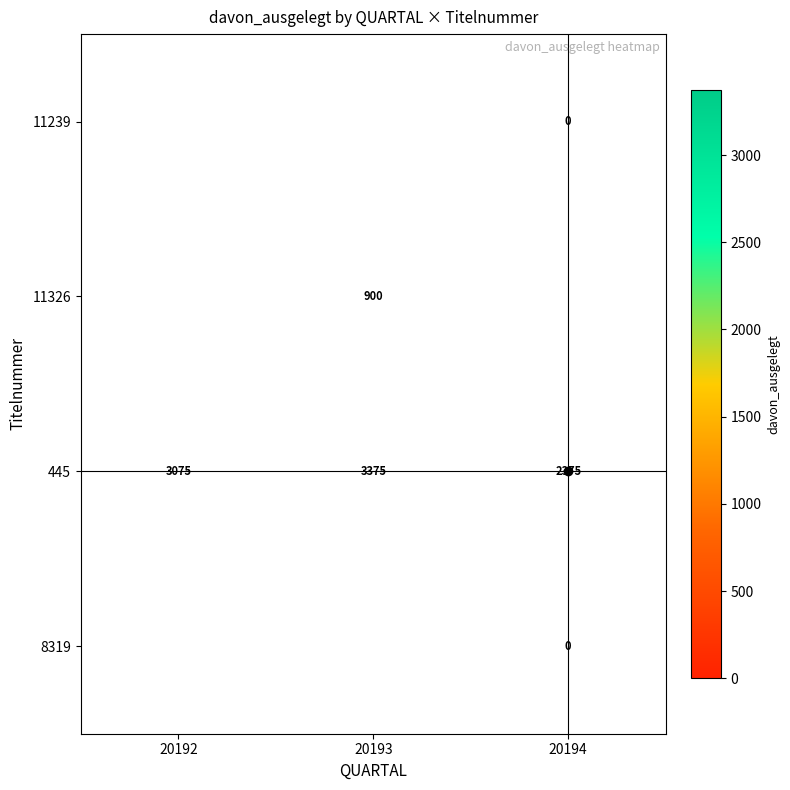

Is it true that 445 equals 2375.0 at 20194?

True